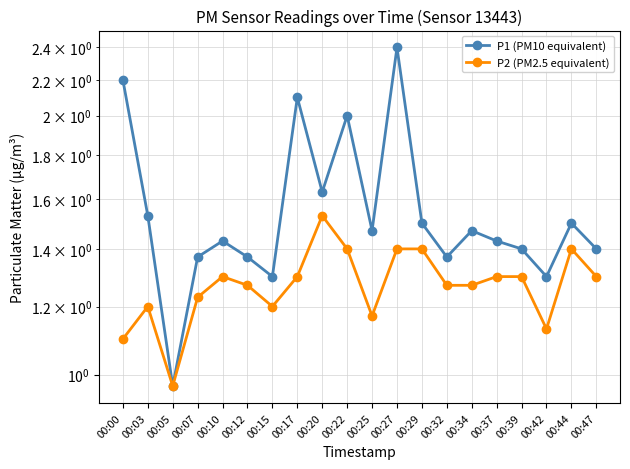

True or false: P2 (PM2.5 equivalent) and P1 (PM10 equivalent) intersect in this chart.

False